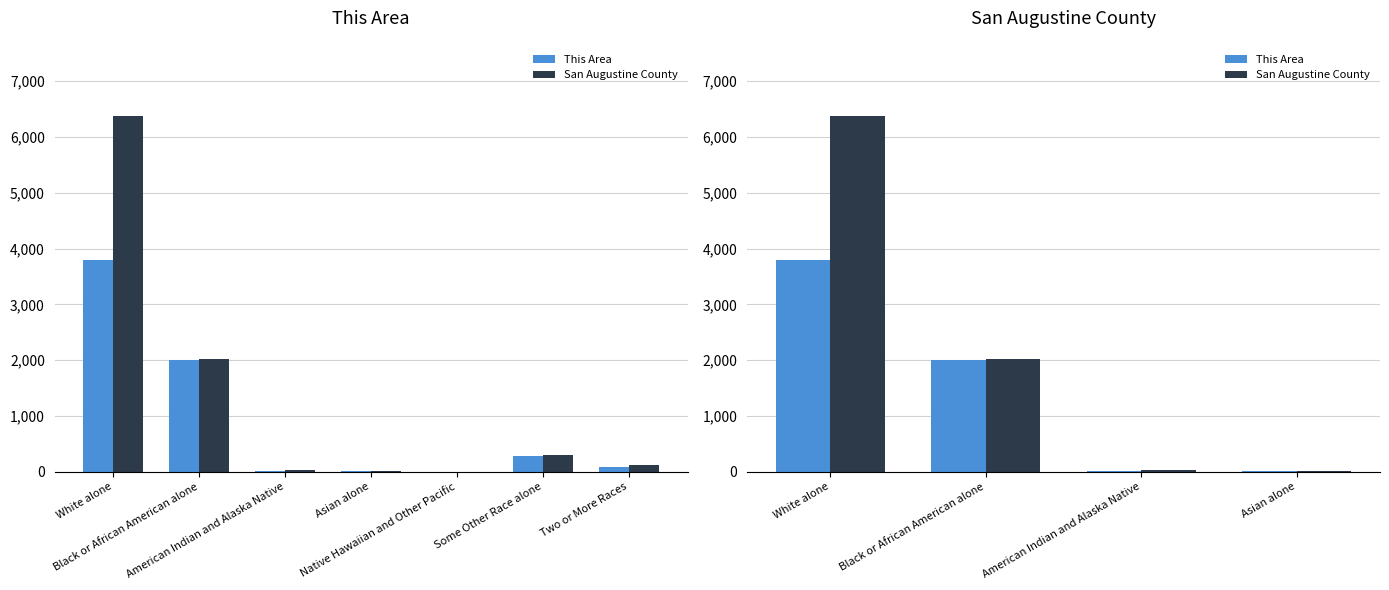

Rank the series by their average value, from highest to lowest.

San Augustine County, This Area